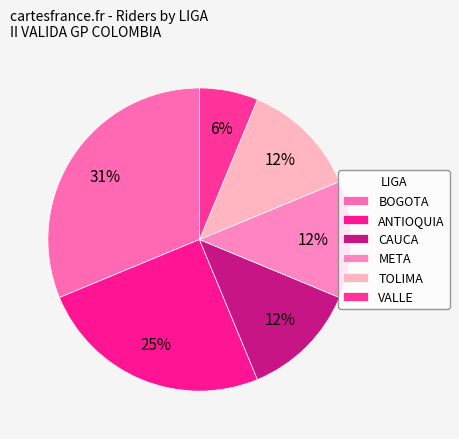

Is there any slice that represents more than half of the pie?

No